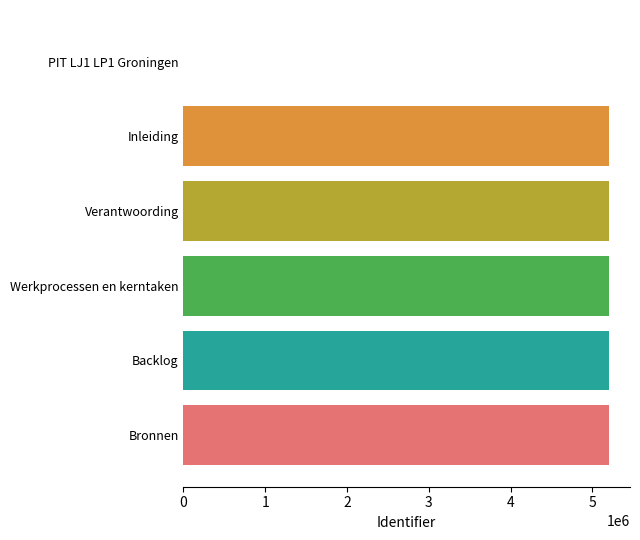

Are the bars horizontal?

Yes